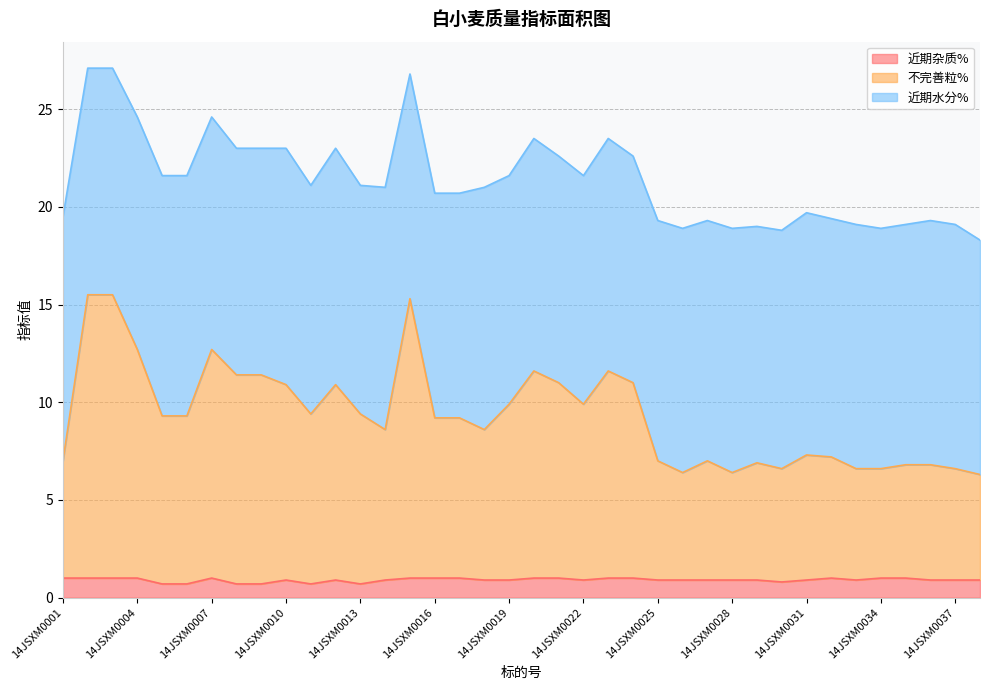

What is the difference between the maximum and minimum values in the 近期杂质% series?

0.3